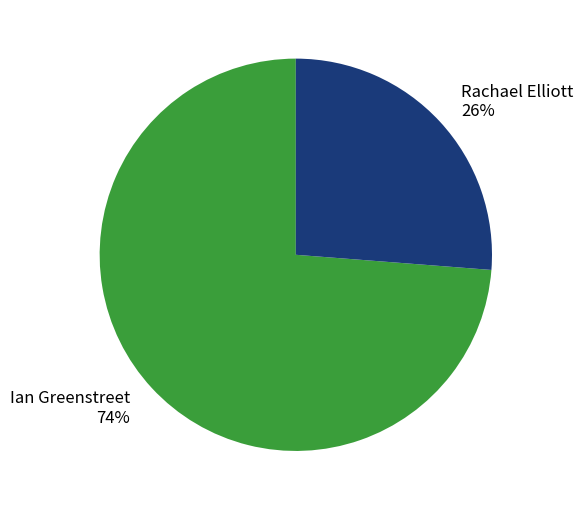

What is the smallest slice in the pie chart?

Rachael Elliott